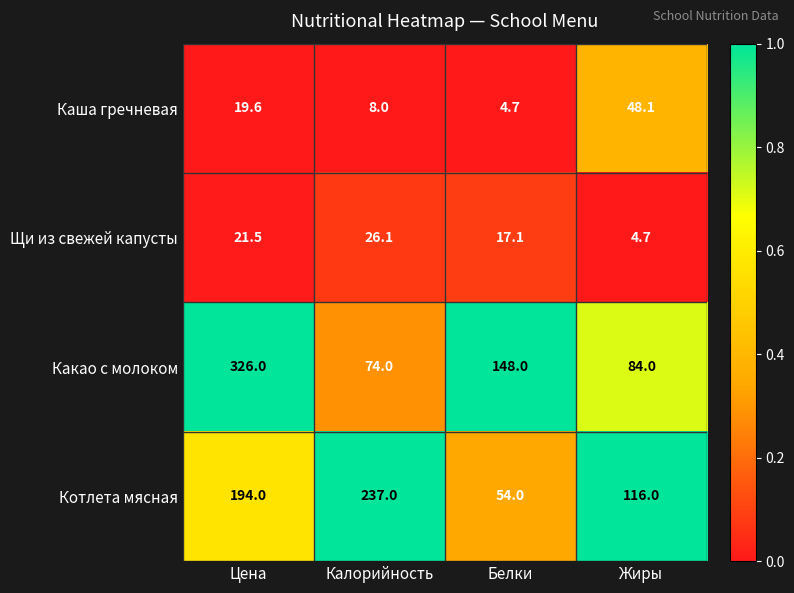

The value of Какао с молоком at Жиры is 84.0. True or false?

True